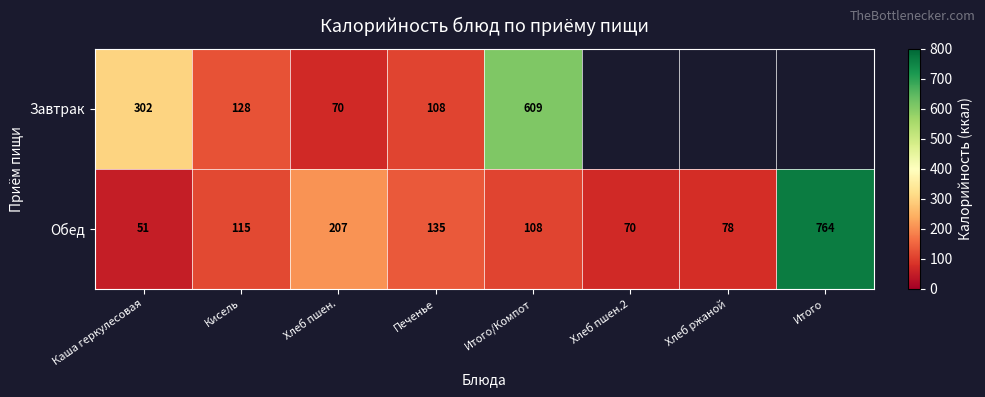

What is the minimum value for Обед?

51